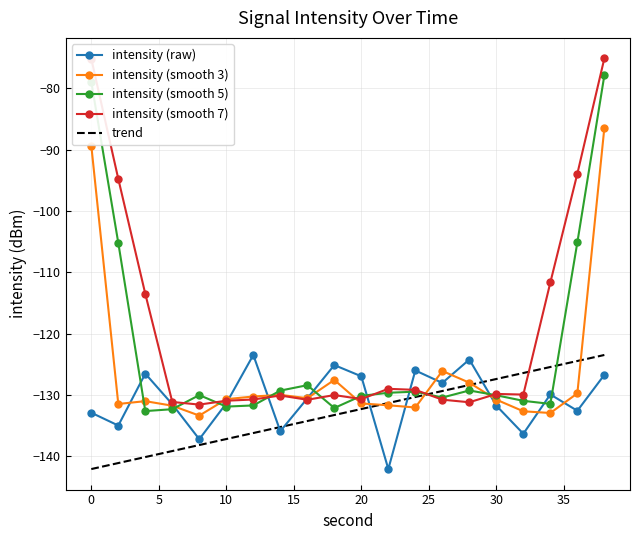

Which series has the largest total across all categories?

intensity (smooth 7)